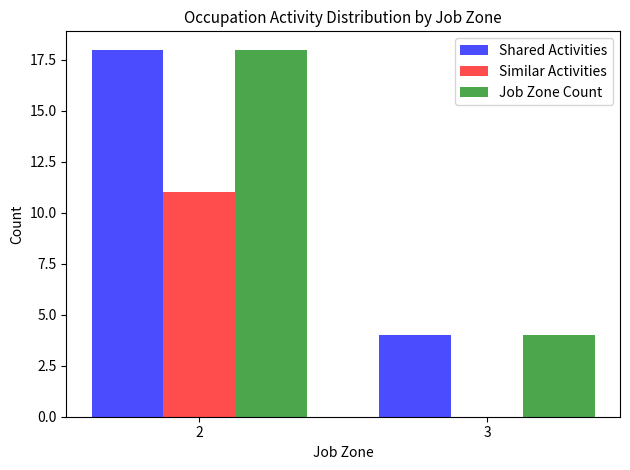

How many series are shown in this chart?

3